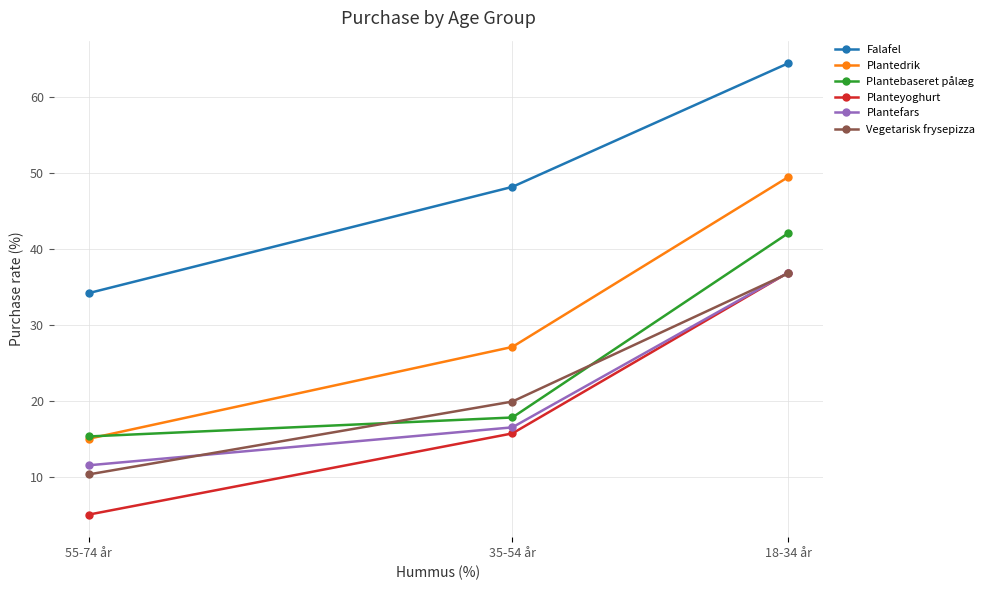

How many values in the Plantefars series are below 16?

1